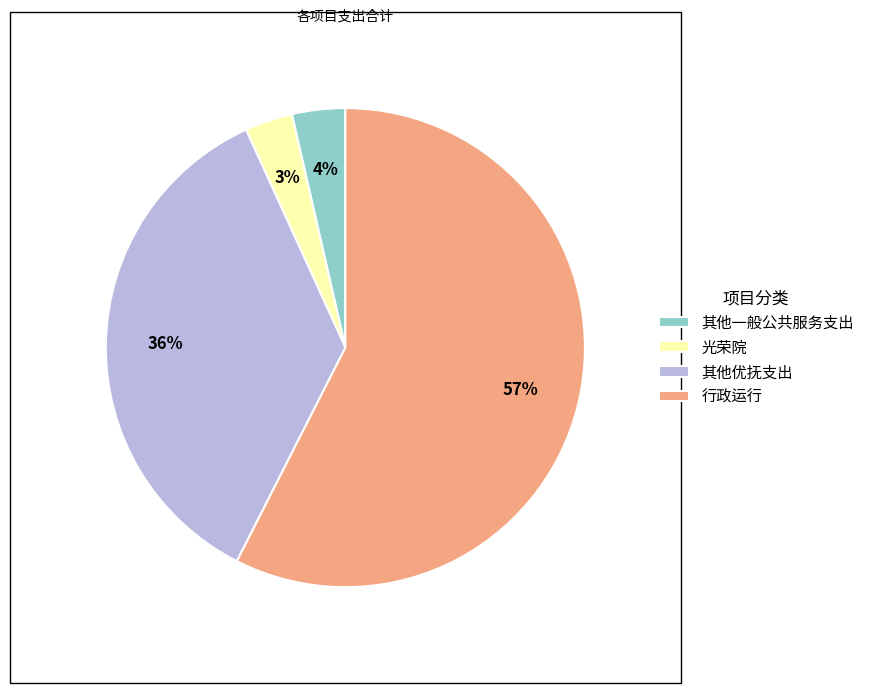

To the nearest percent, what portion does 其他优抚支出 represent?

36%